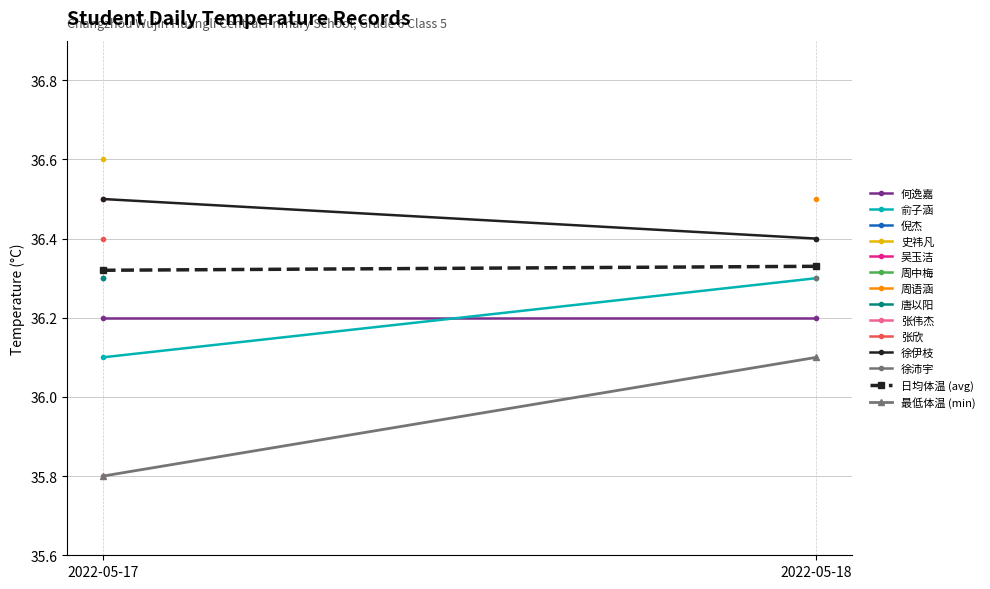

True or false: 俞子涵 has a value of 36.3 at 2022-05-18.

True